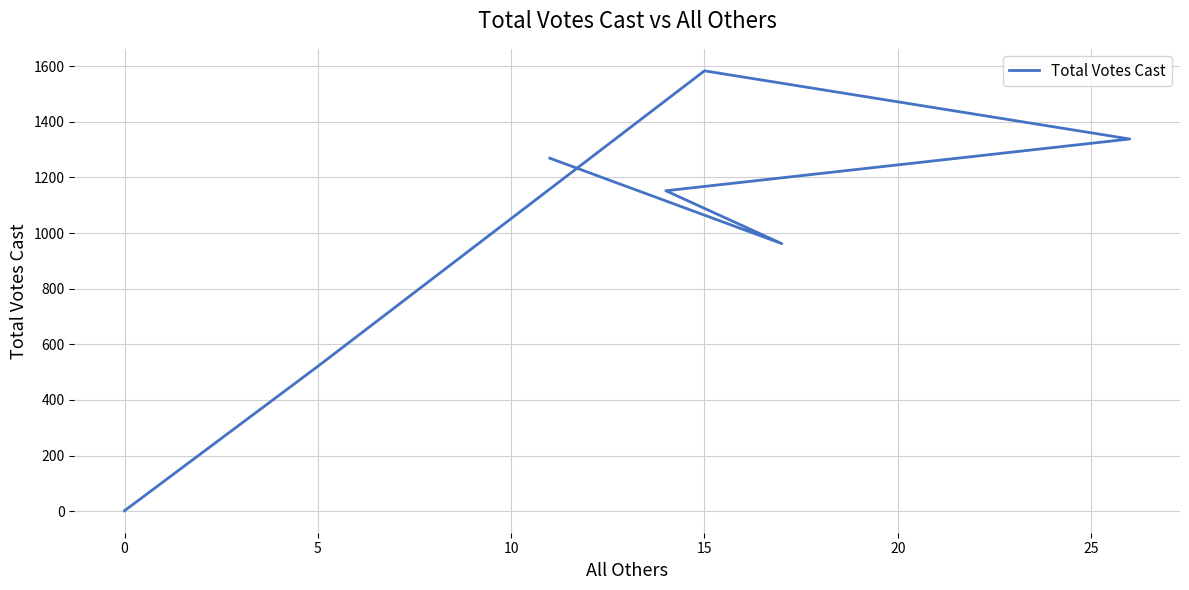

The chart shows a value of 311 at −5. True or false?

False